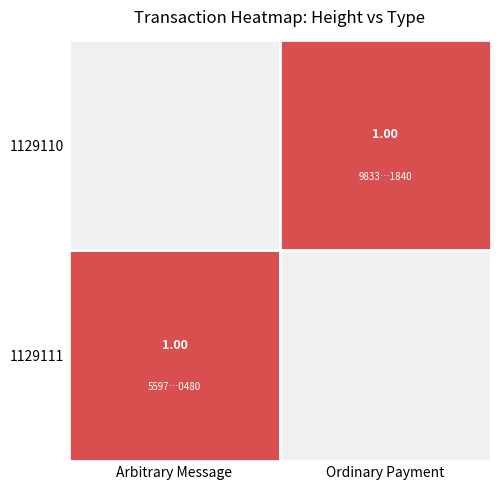

Which has a higher value, 1129111 or 1129110?

1129111